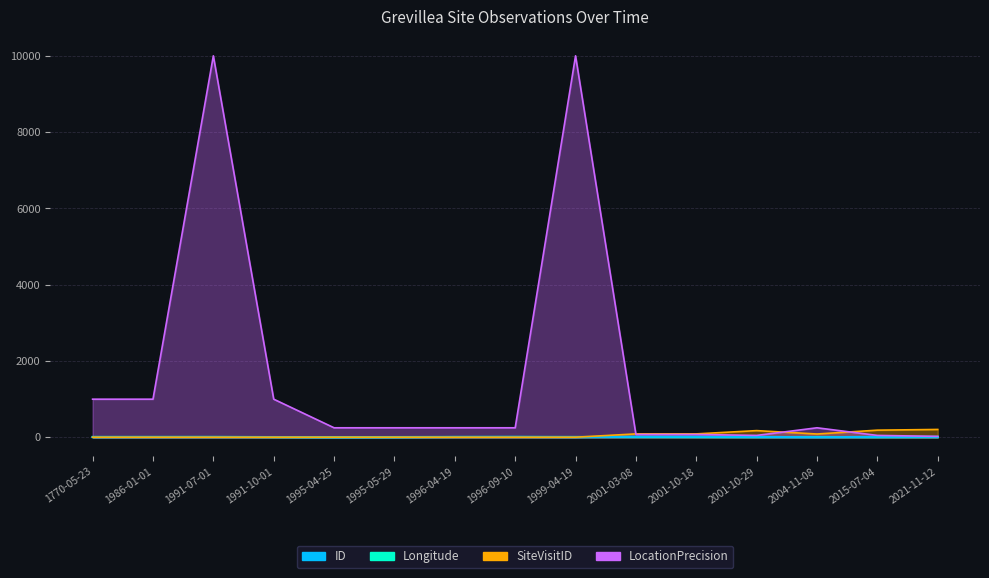

Rank the categories by SiteVisitID value from lowest to highest.

1995-04-25, 1995-05-29, 1986-01-01, 1991-07-01, 1770-05-23, 1999-04-19, 1991-10-01, 1996-04-19, 1996-09-10, 2004-11-08, 2001-03-08, 2001-10-18, 2001-10-29, 2015-07-04, 2021-11-12